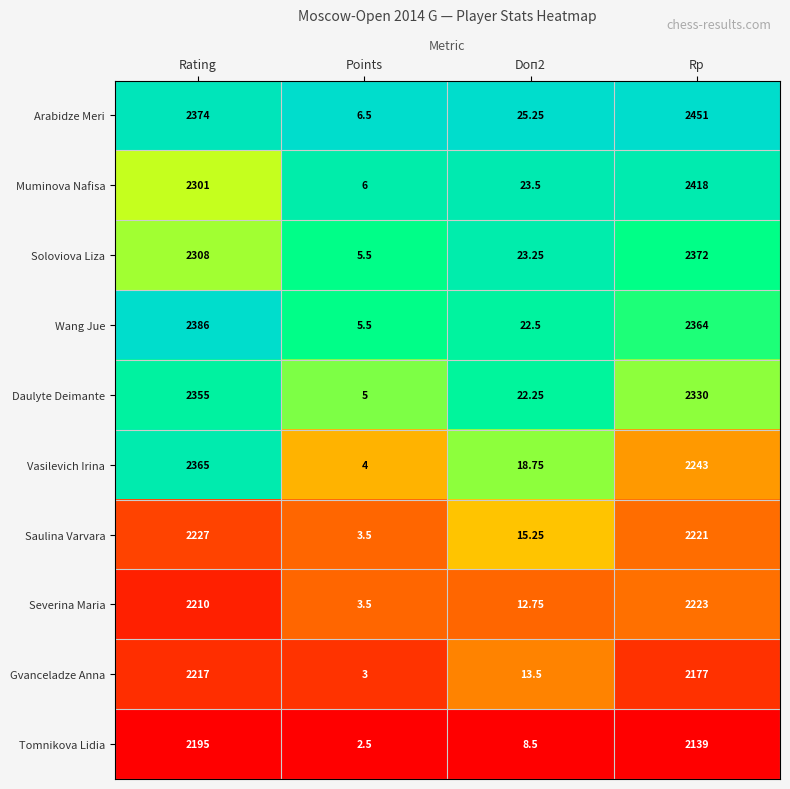

Which series has the largest total across all categories?

Arabidze Meri